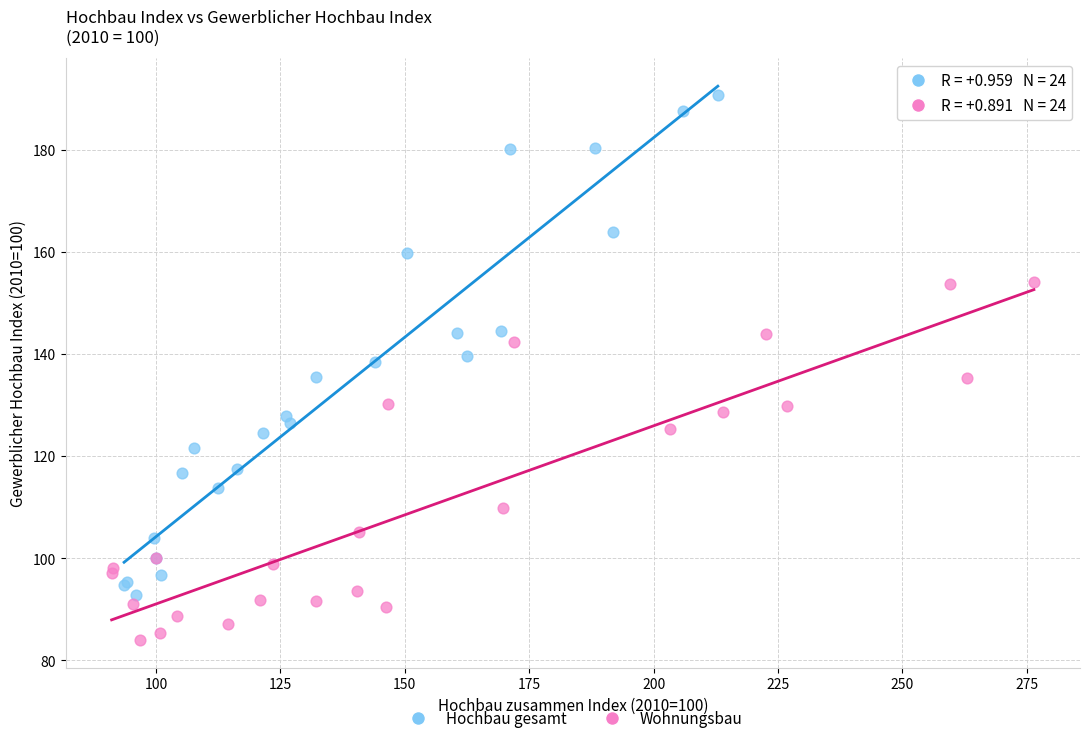

Which series contains the highest Y value?

Hochbau gesamt